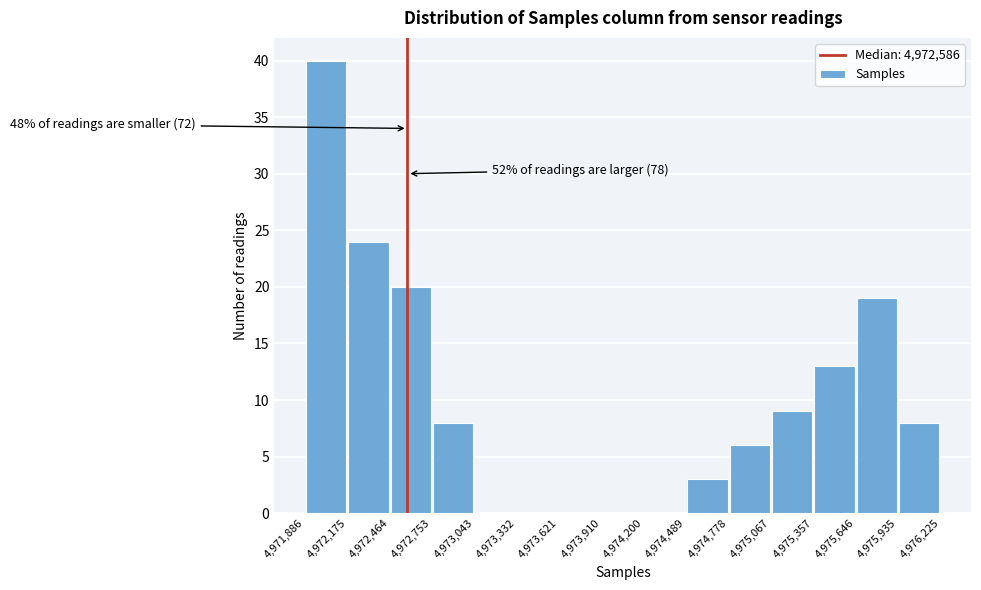

Over which range of the x-axis is the bar tallest?

4,971,886 to 4,972,175